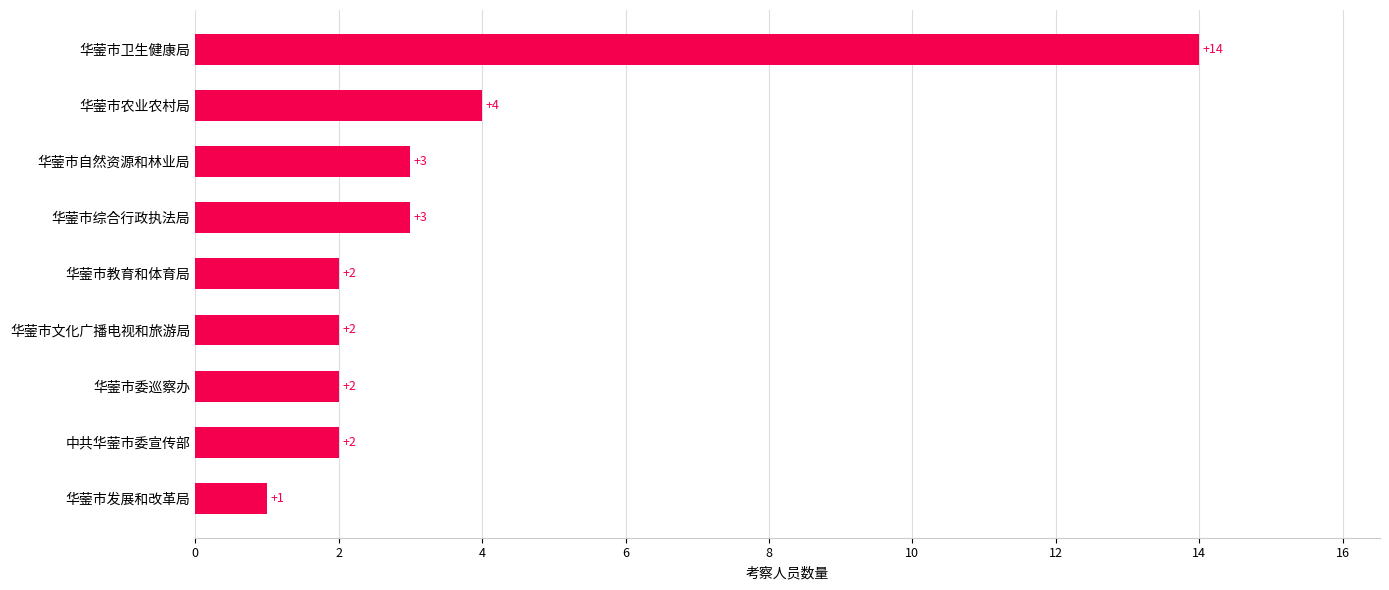

At which label is the value closest to 7?

华蓥市农业农村局